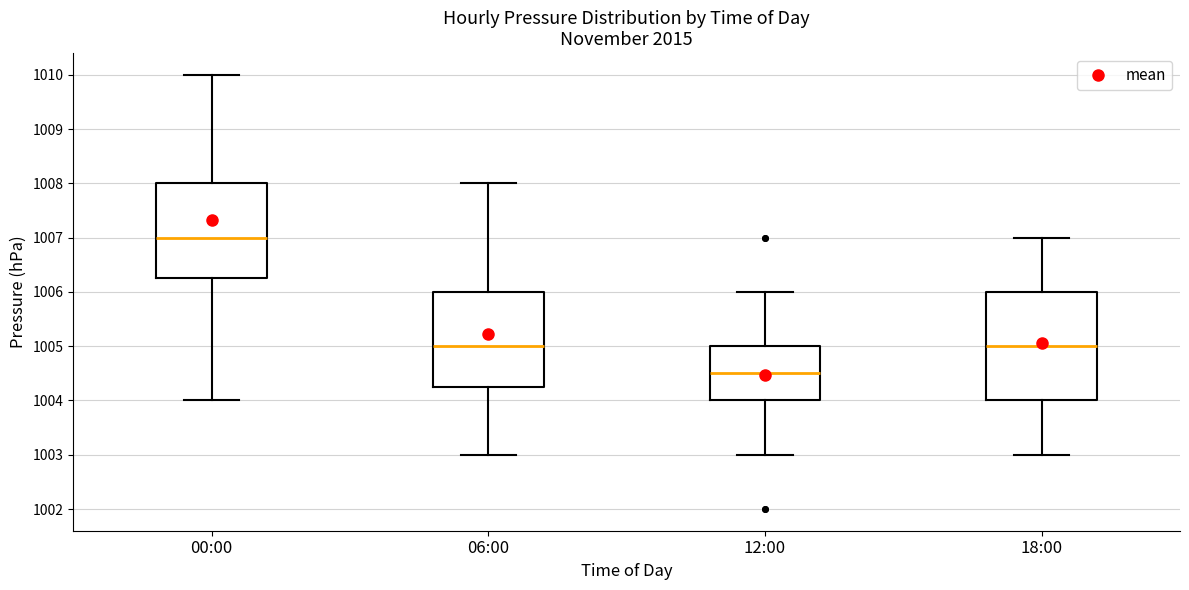

Which box has the lowest median line?

12:00